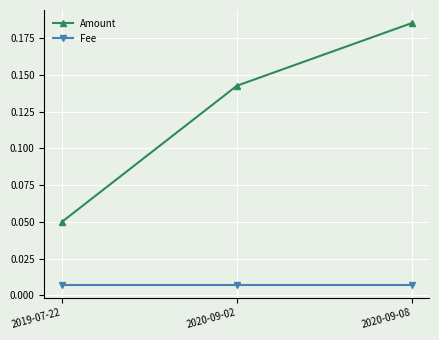

Which series has the largest total across all categories?

Amount